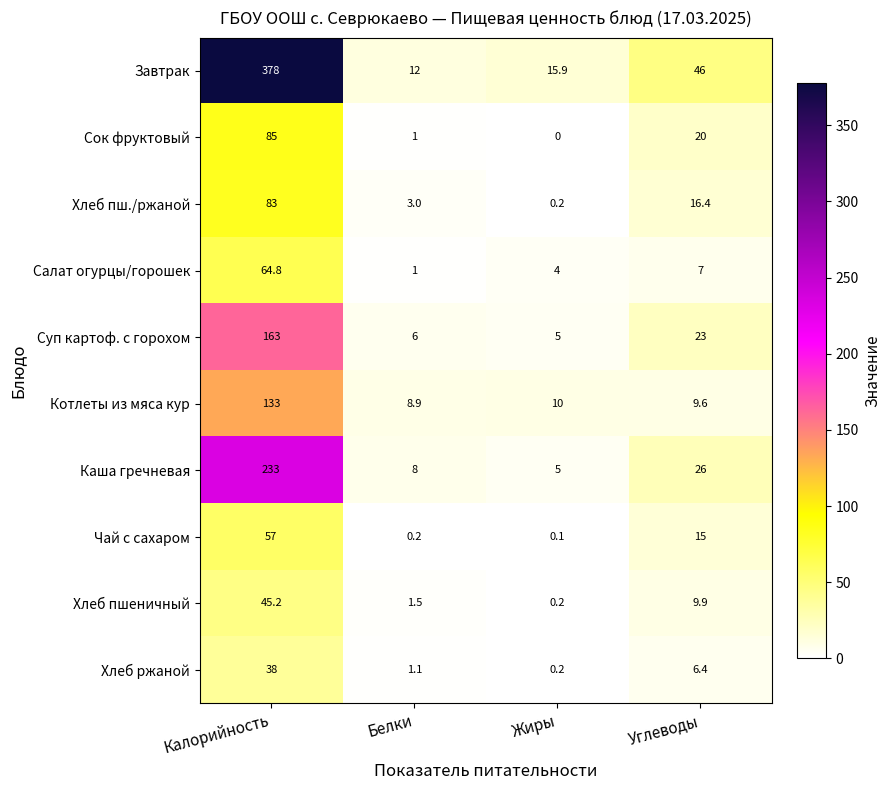

What is the approximate value of Хлеб ржаной at Белки?

1.1